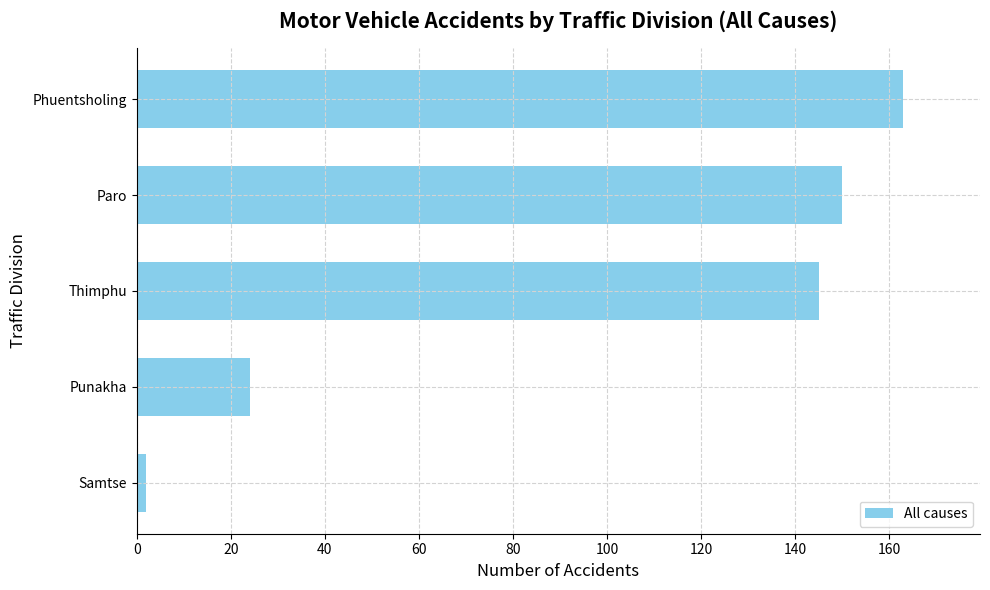

List the labels in order of value, largest first.

Phuentsholing, Paro, Thimphu, Punakha, Samtse